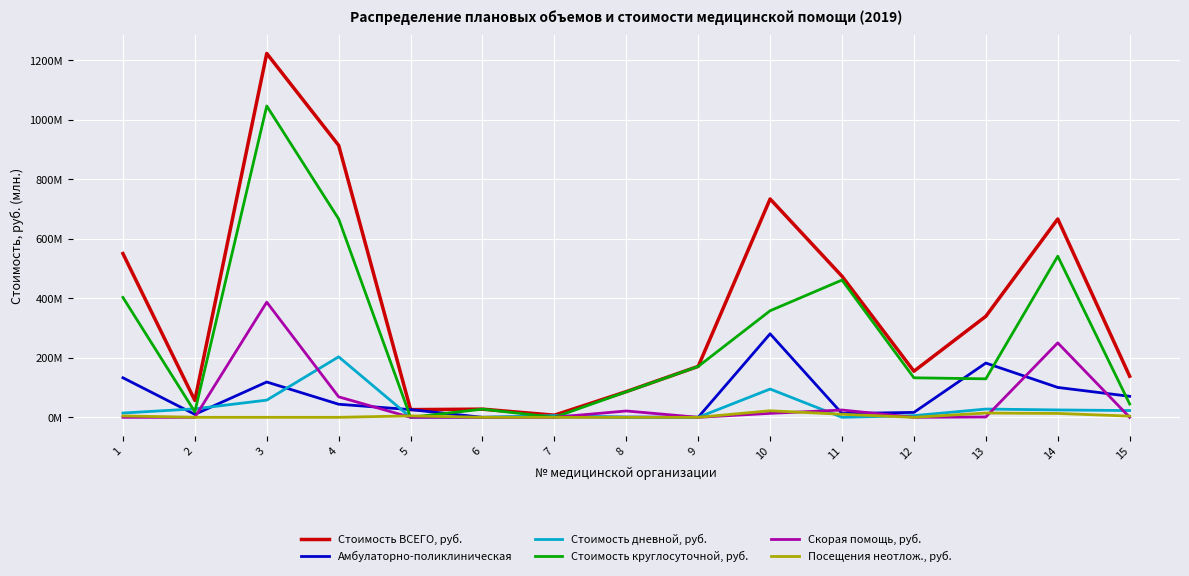

True or false: Стоимость ВСЕГО, руб. and Посещения неотлож., руб. cross at least once.

False